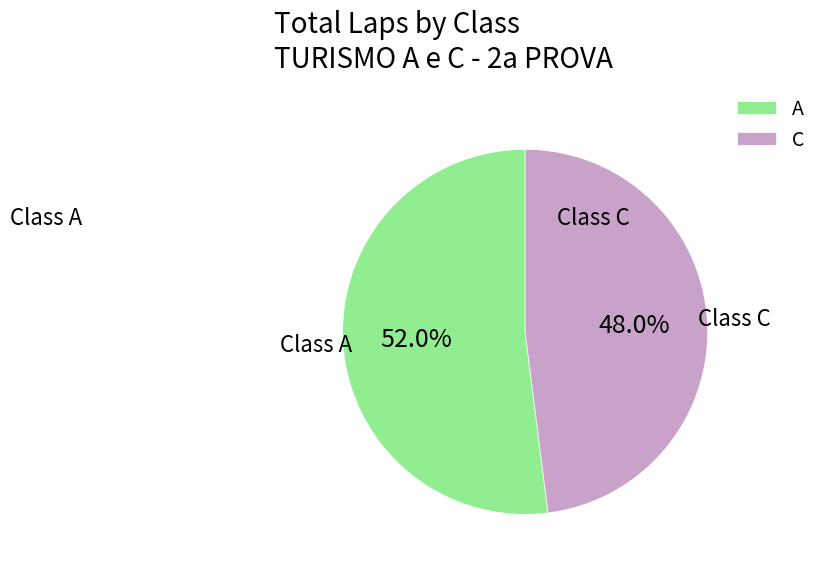

Does any single category account for the majority?

Yes